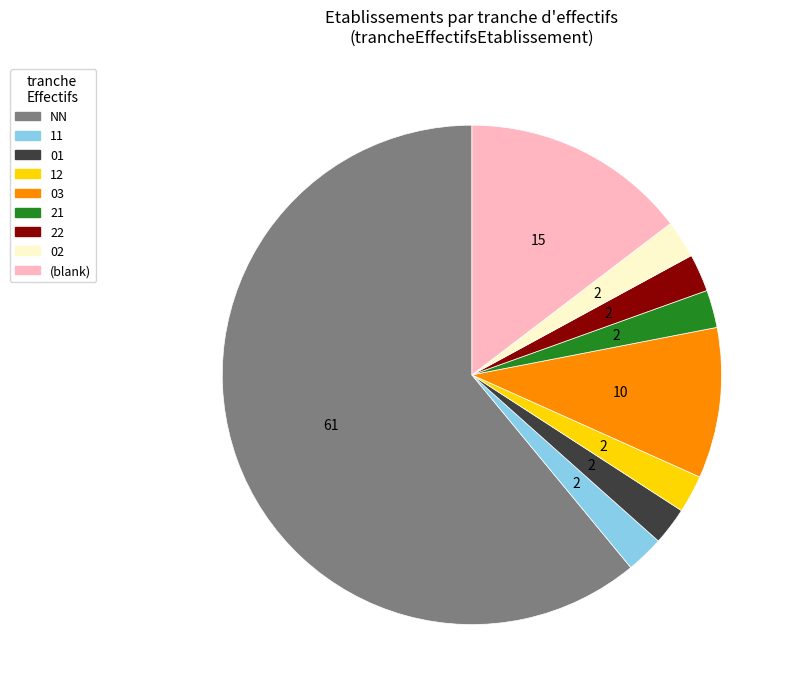

Does any single category account for the majority?

Yes